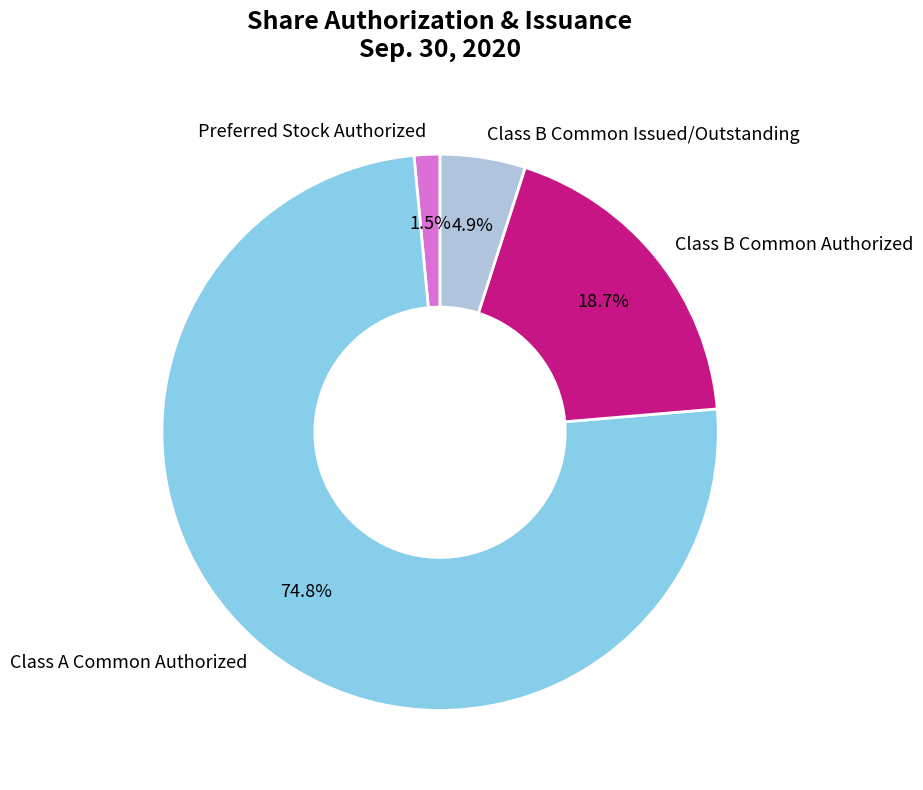

Count the number of slices in the pie.

4